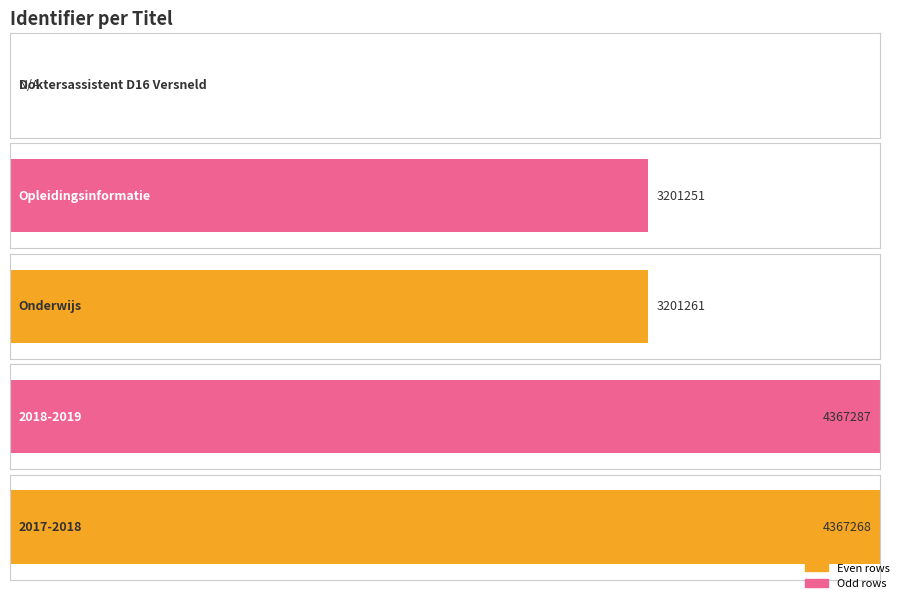

How many positive values are there?

4